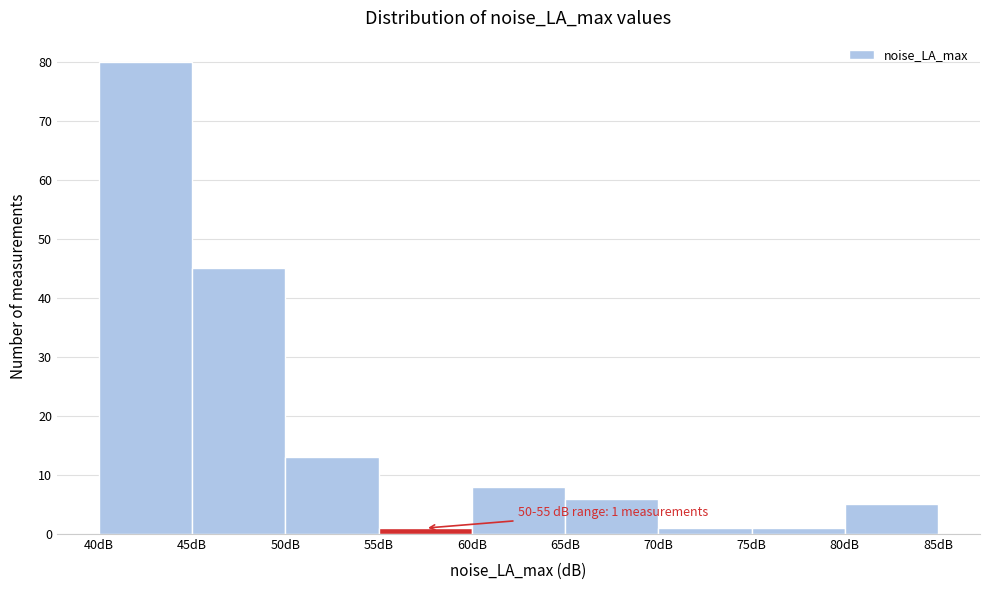

Which range on the x-axis has the tallest bar?

40 to 45